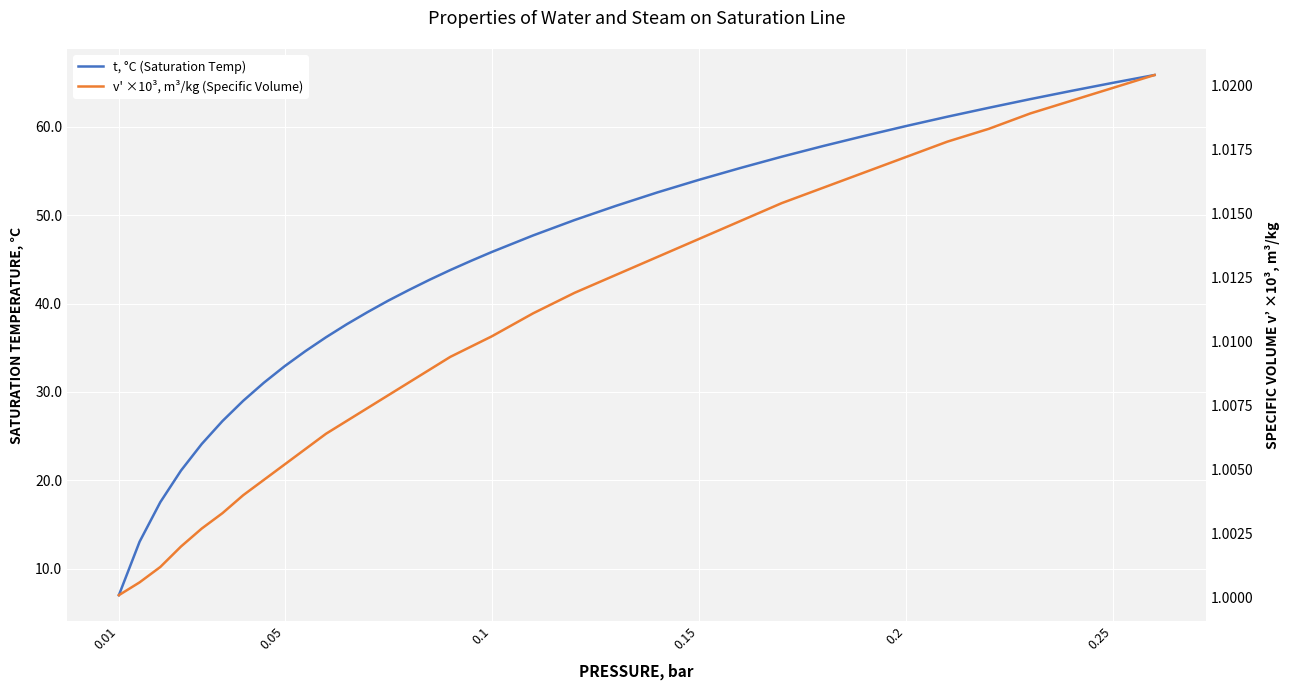

Reading left to right, list all the values displayed in this chart.

t, °C (Saturation Temp): 7.0	13.0	17.5	21.1	24.1	26.7	29.0	31.0	32.9	34.6	36.2	37.6	39.0	40.3	41.5	42.7	43.8	44.8	45.8	47.7	49.5	51.1	52.6	54.0	55.3	56.6	57.8	59.0	60.1	61.1	62.2	63.1	64.1	65.0	65.9
v' ×10³, m³/kg (Specific Volume): 1.0	1.0	1.0	1.0	1.0	1.0	1.0	1.0	1.0	1.0	1.0	1.0	1.0	1.0	1.0	1.0	1.0	1.0	1.0	1.0	1.0	1.0	1.0	1.0	1.0	1.0	1.0	1.0	1.0	1.0	1.0	1.0	1.0	1.0	1.0